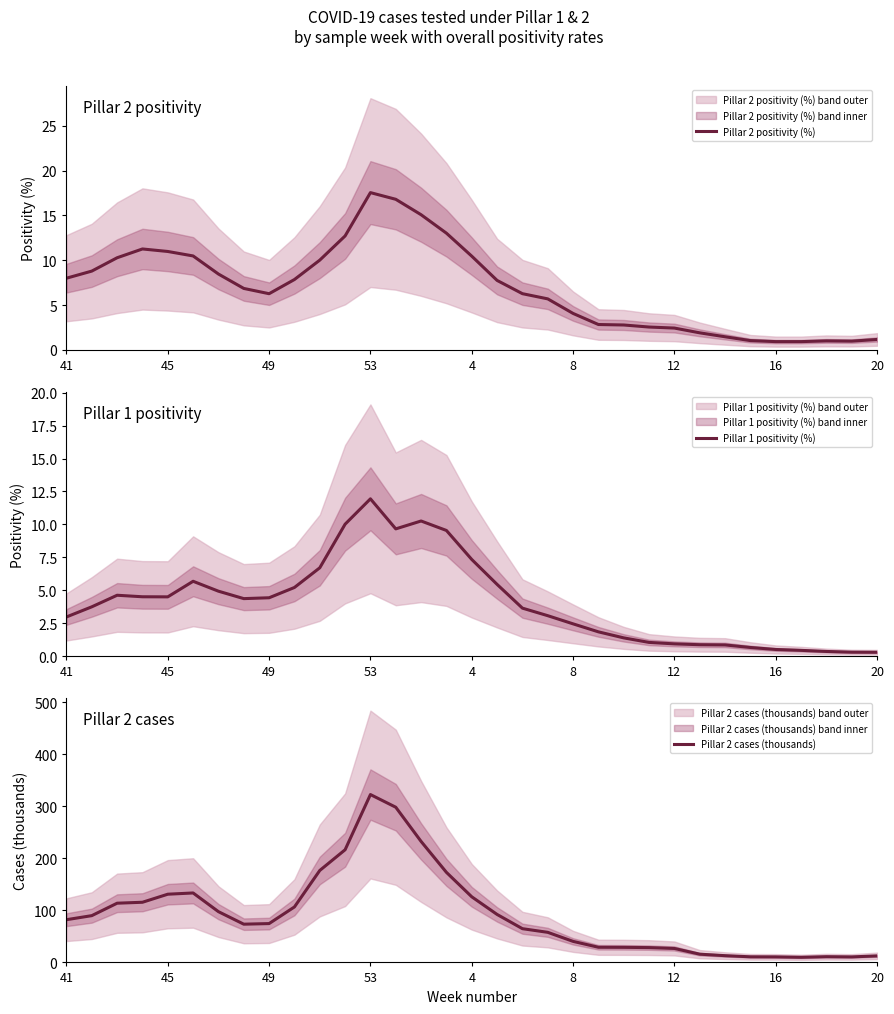

What is the approximate value of Pillar 1 positivity (%) at 16?

0.5